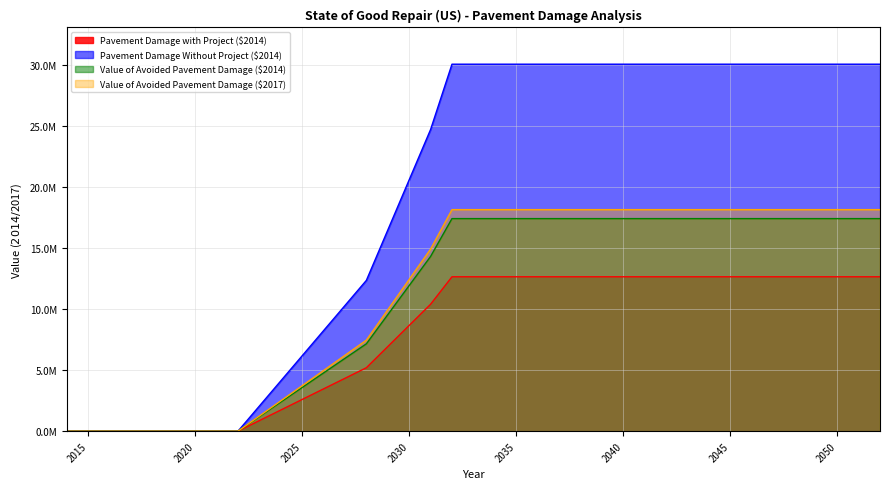

The Value of Avoided Pavement Damage ($2017) series shows 3573948.3 at 2025. True or false?

True